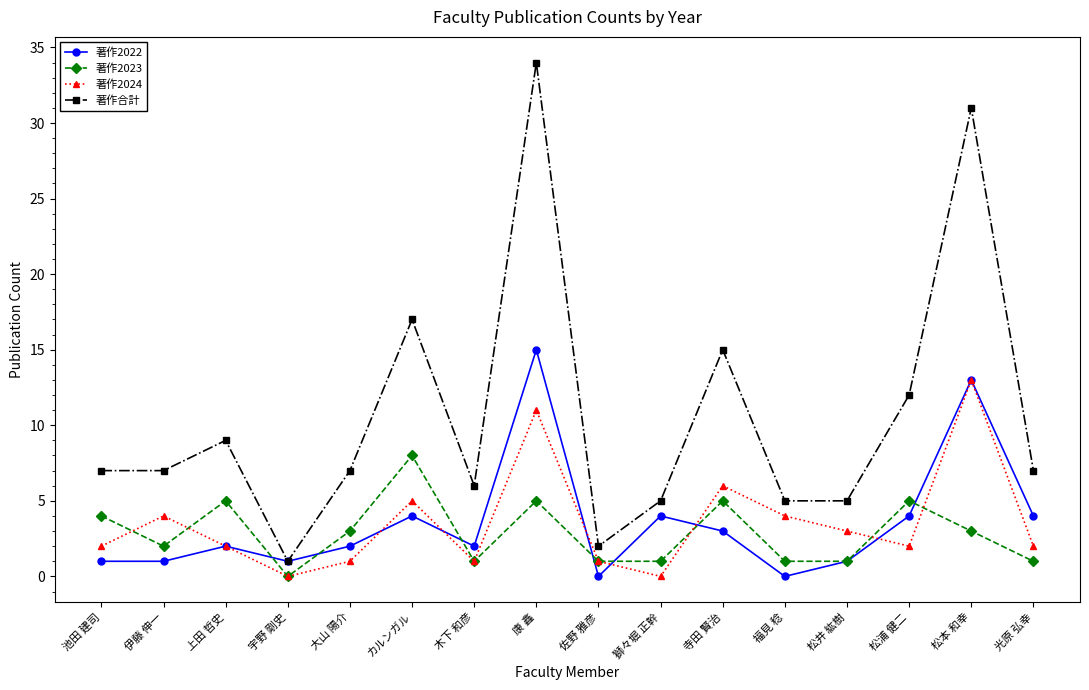

How many interior local peaks does the 著作2023 series have?

5